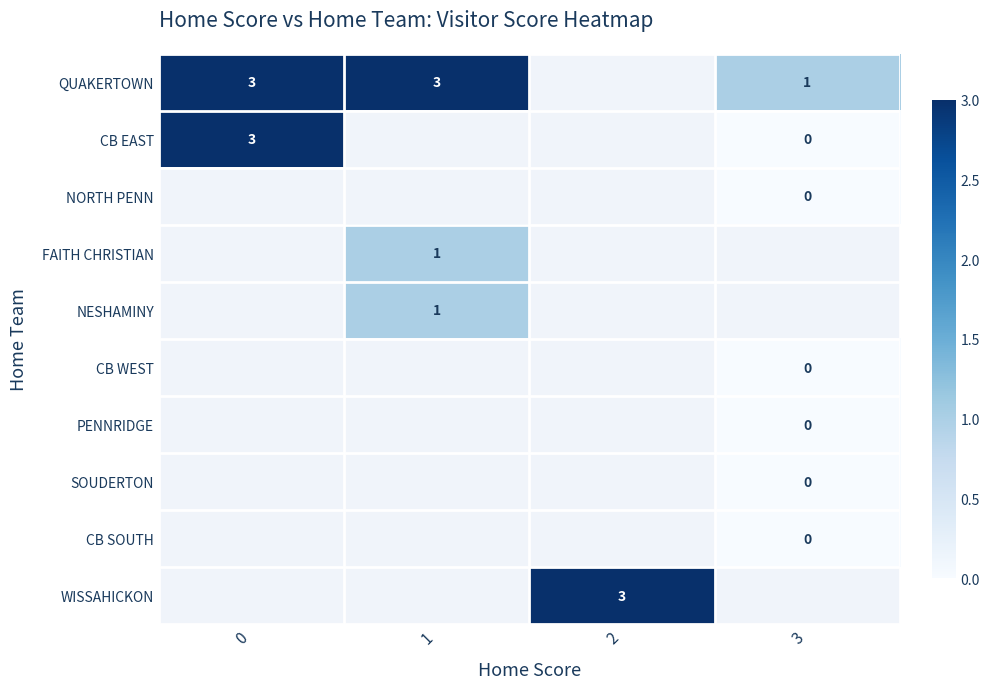

The value of CB EAST at 0 is 3. True or false?

True